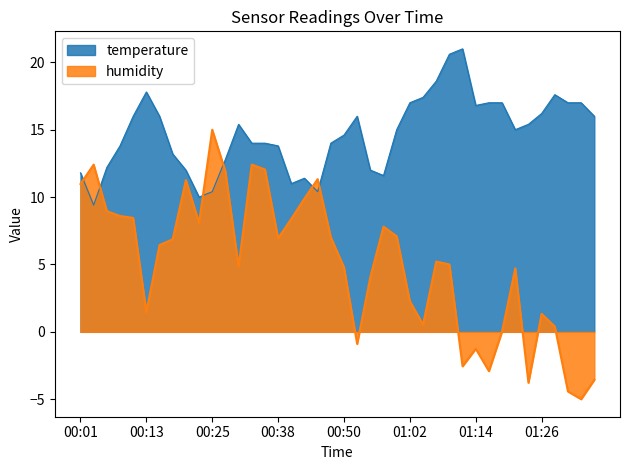

Between 00:28 and 00:55, which is larger?

00:28